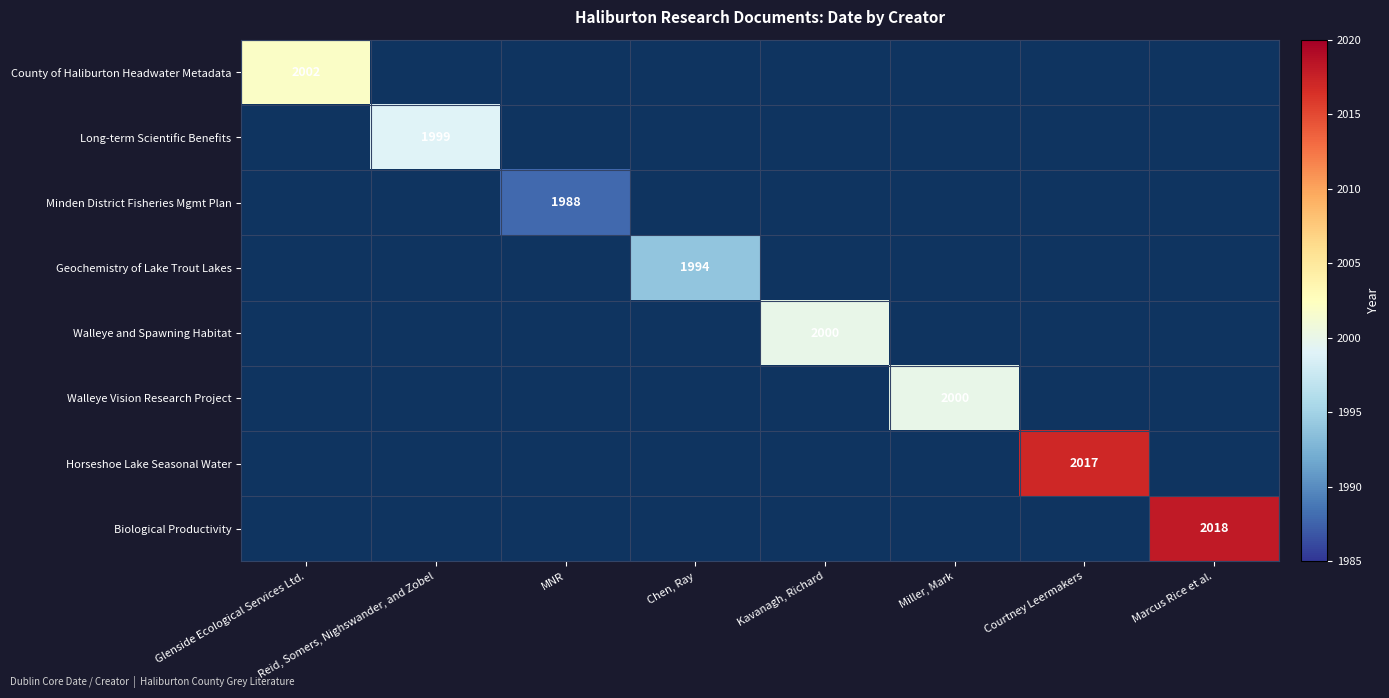

Is the value of Biological Productivity at Marcus Rice et al. greater than the value of Walleye and Spawning Habitat at Kavanagh, Richard?

Yes